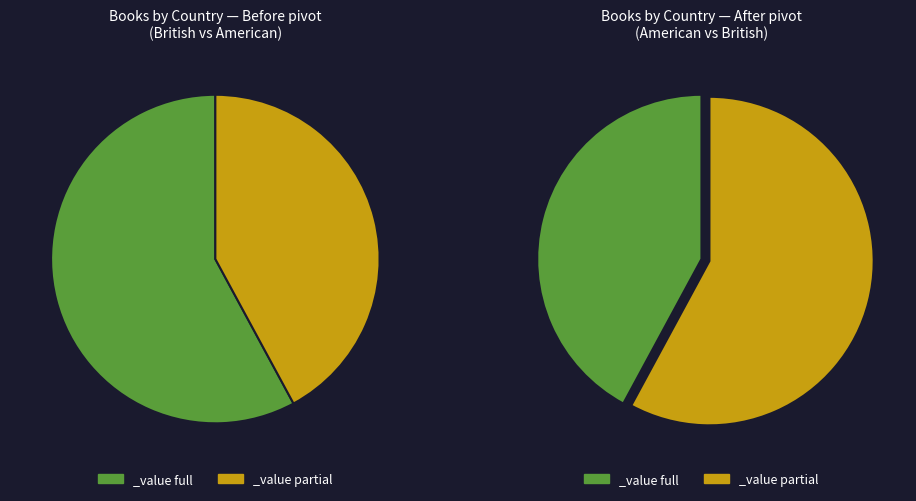

To the nearest percent, what is the average slice percentage?

50%